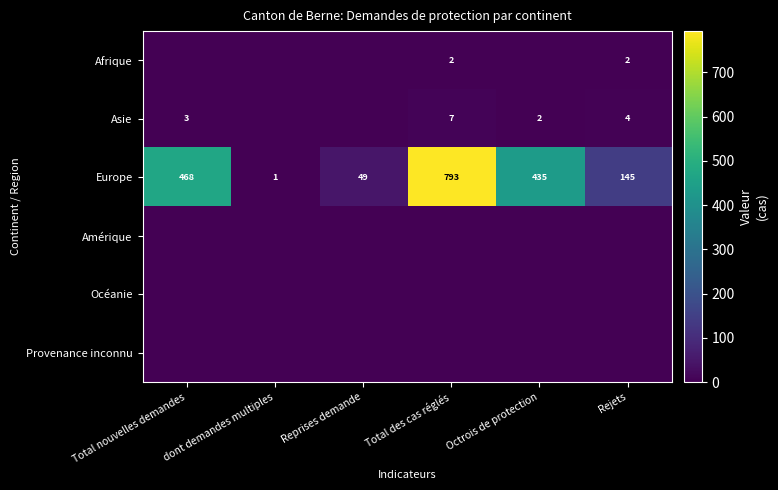

What is the sum of all Europe values?

1891